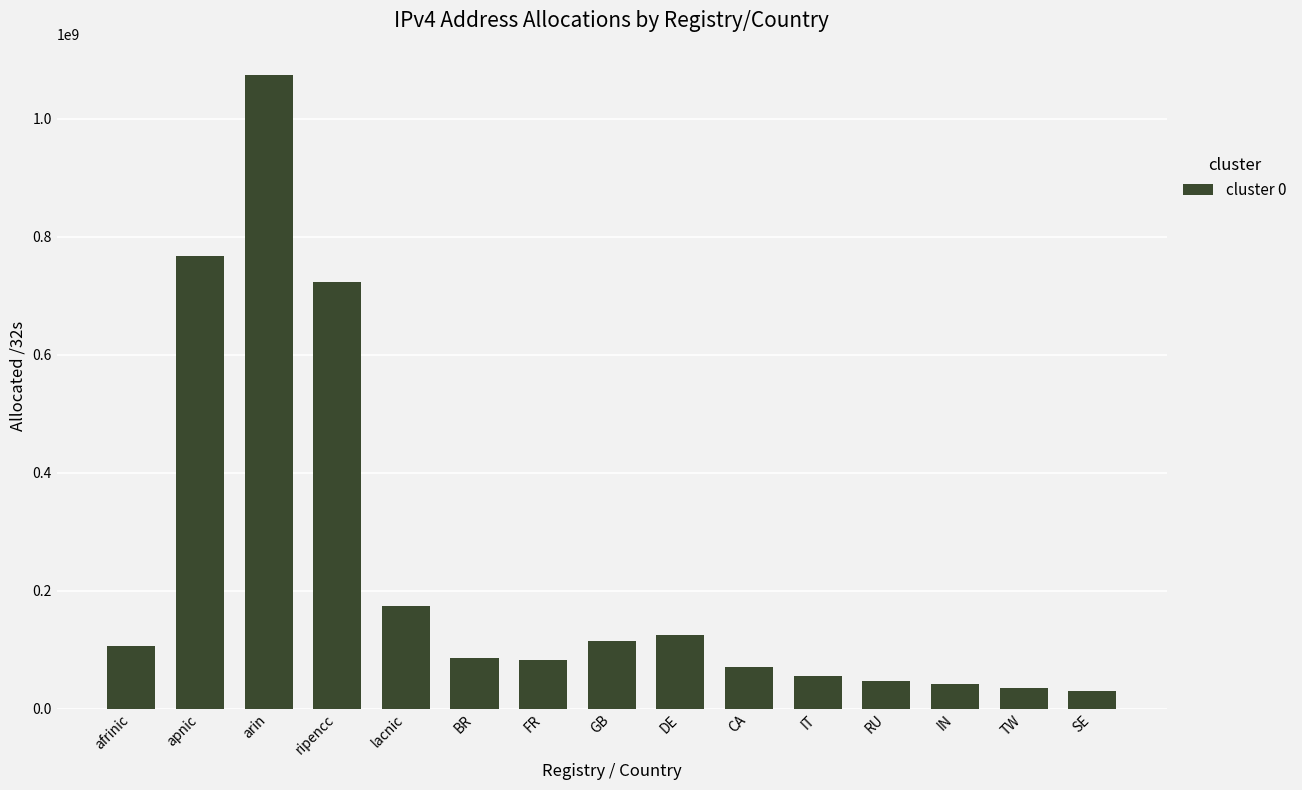

Is it true that the value at ripencc is 1205874878?

False